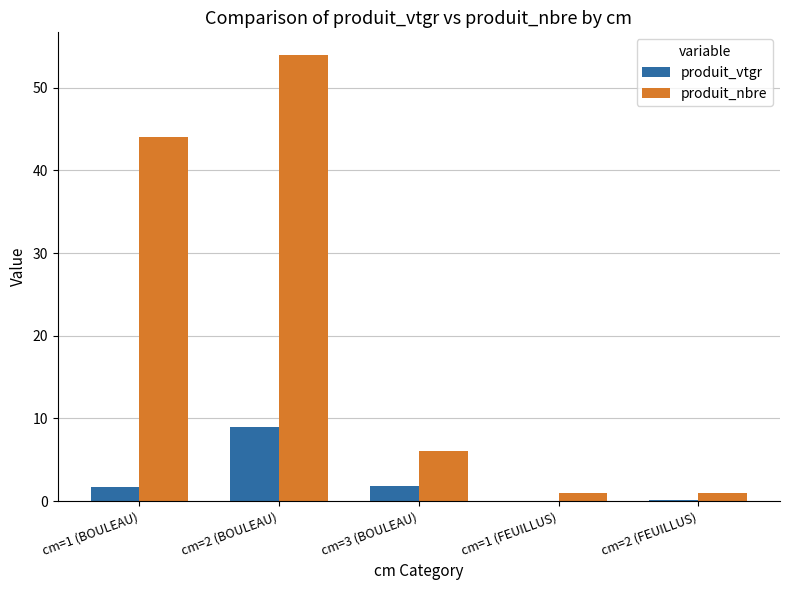

Which series has the largest range (max minus min)?

produit_nbre